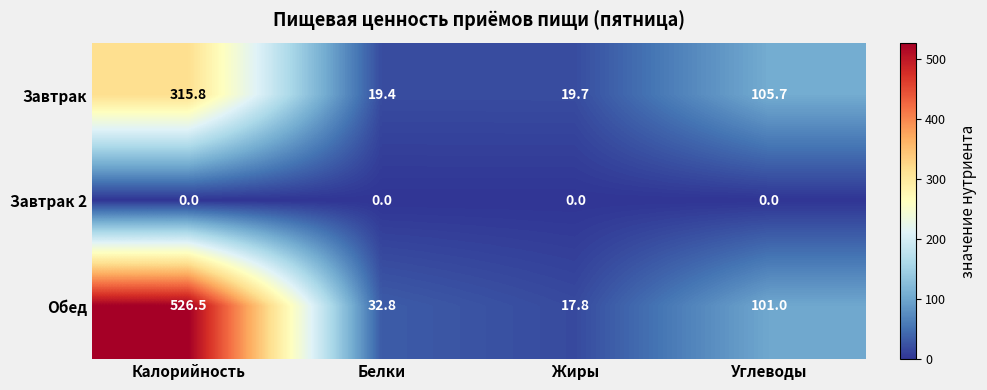

Is it true that Завтрак equals 315.8 at Калорийность?

True